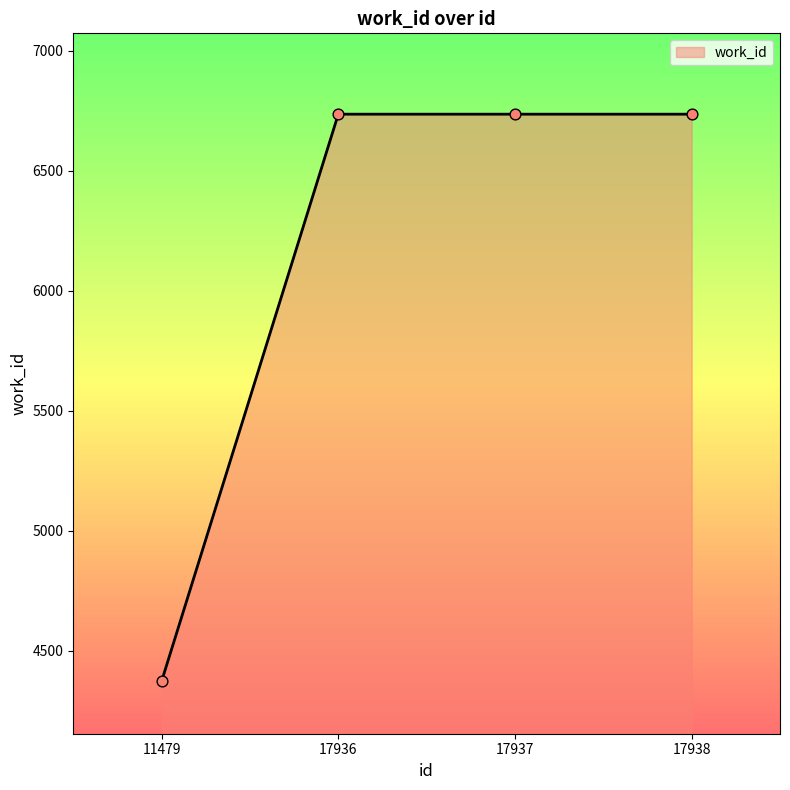

Approximately how many times larger is the value at 17937 compared to 17936?

1.0